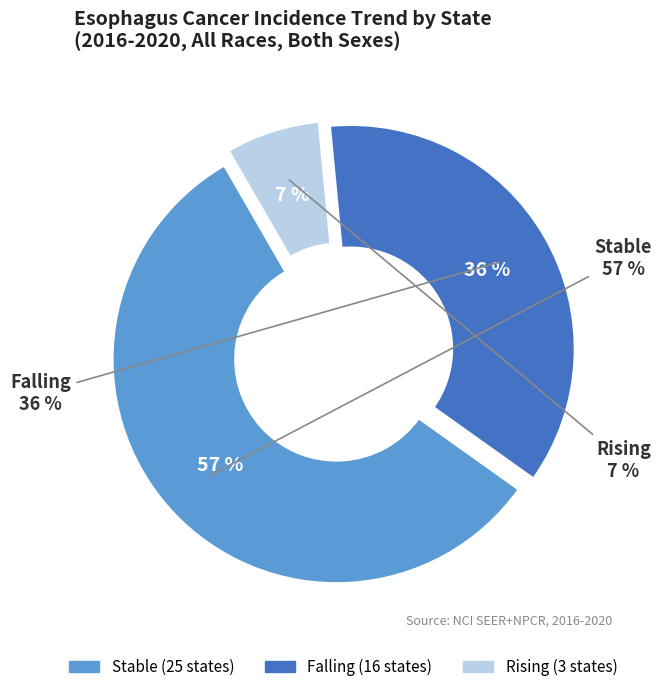

What is the largest slice in the pie chart?

stable